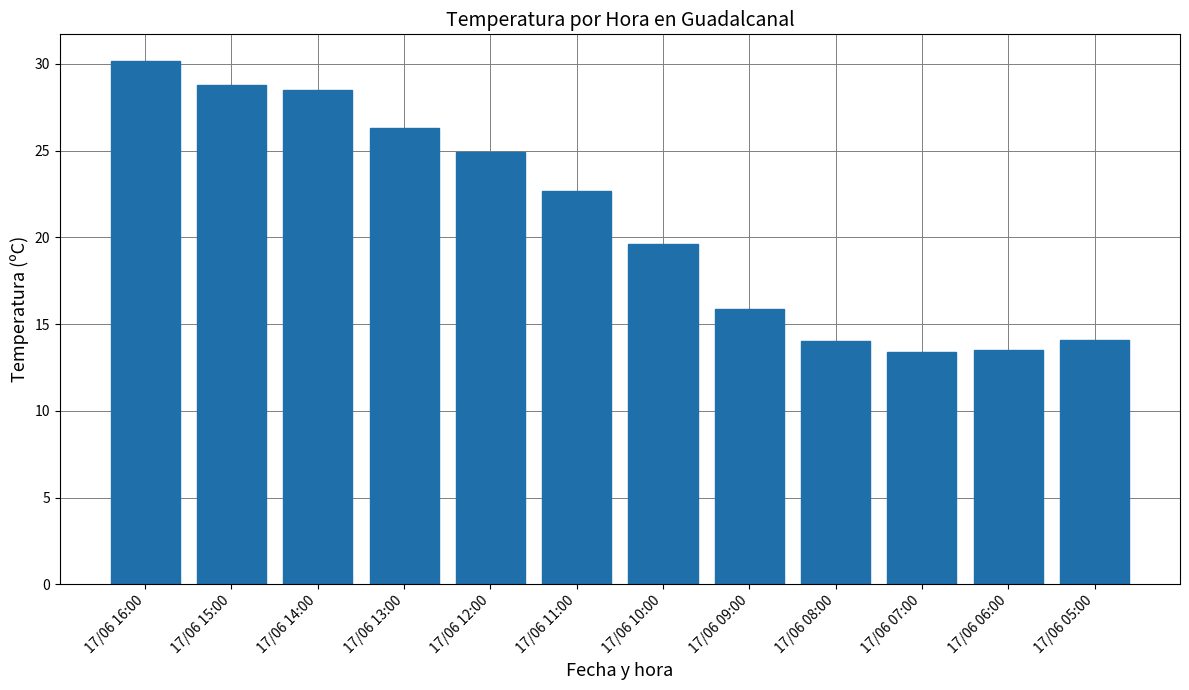

True or false: the data shows 13.4 at 17/06 07:00.

True